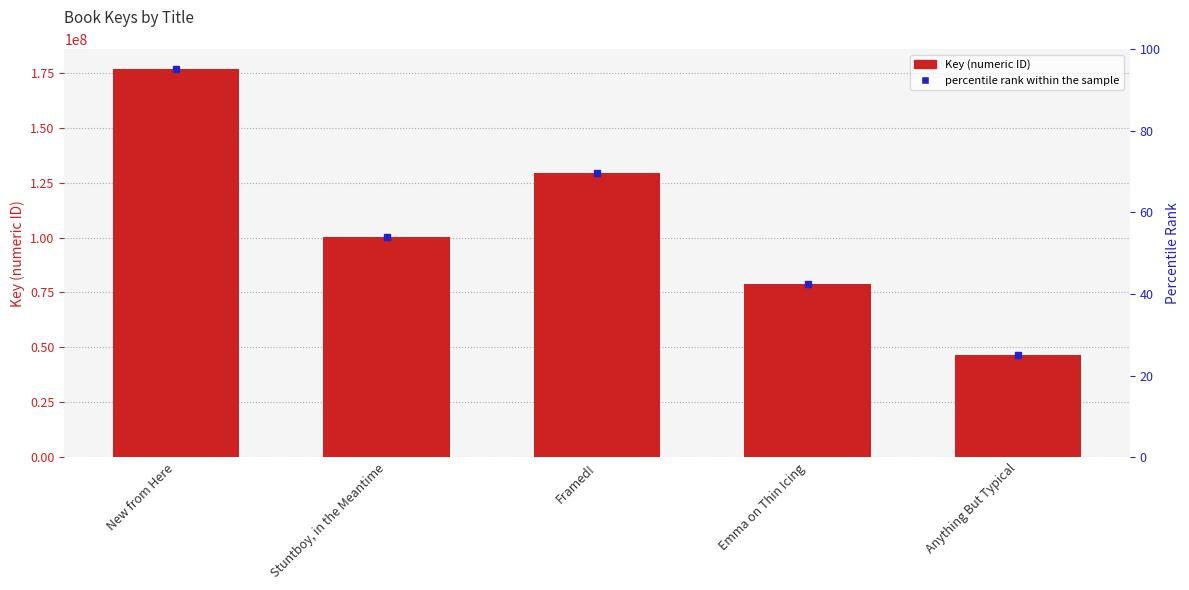

What is the sum of all values?

531873215